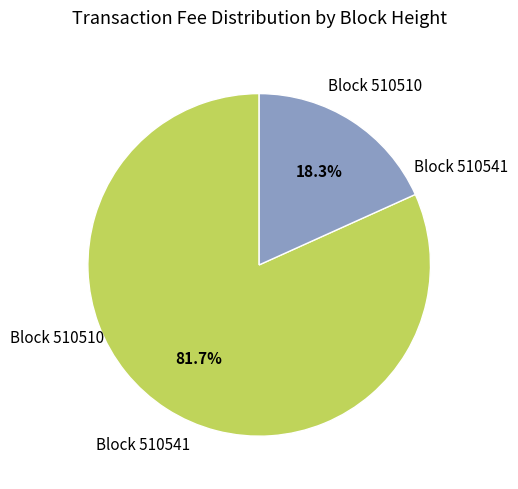

Which category has the biggest portion of the pie?

Block 510541